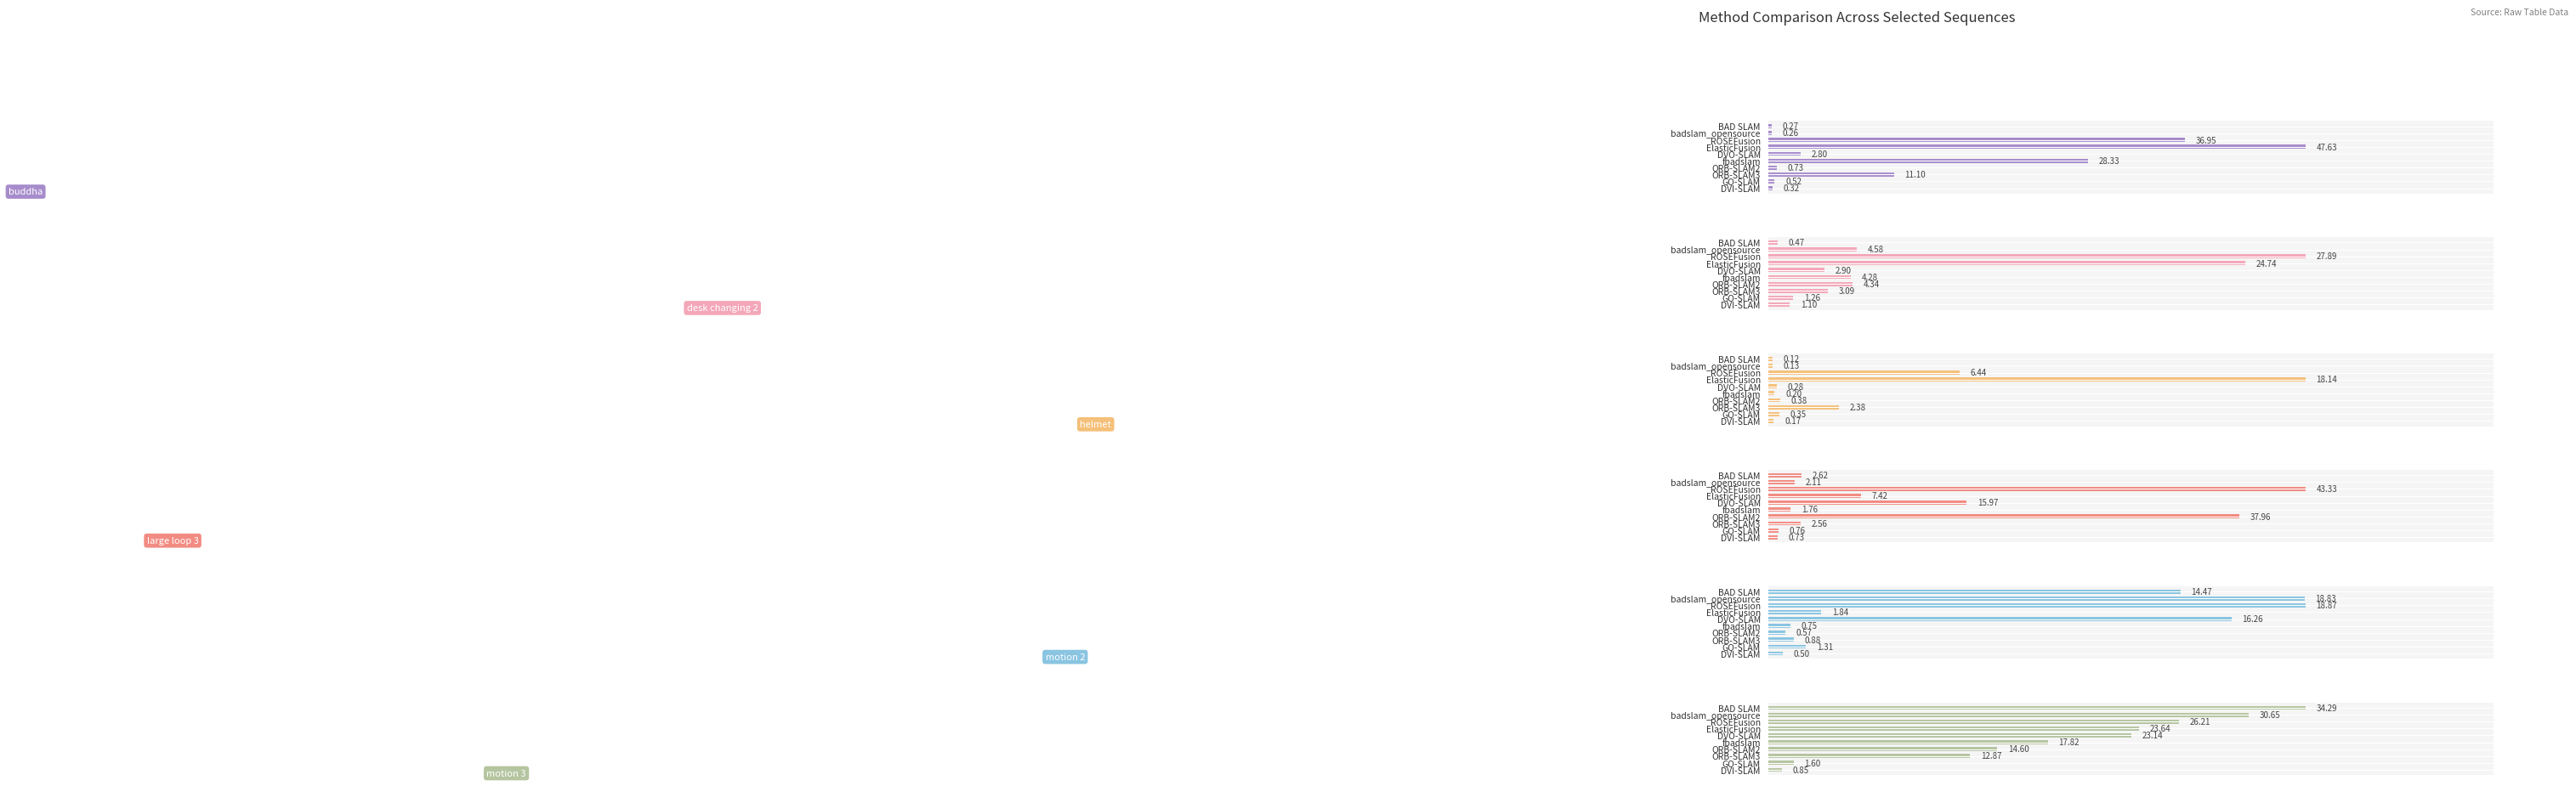

Between badslam_opensource and BAD SLAM, which is larger?

BAD SLAM